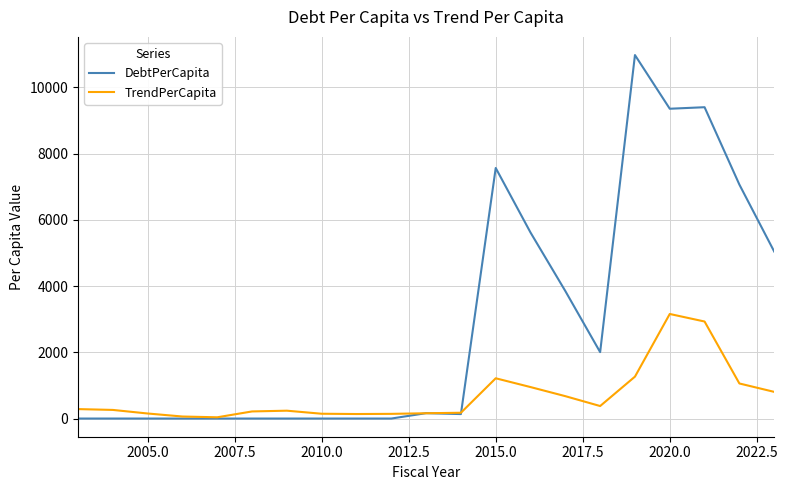

What is the maximum value for TrendPerCapita?

3157.4